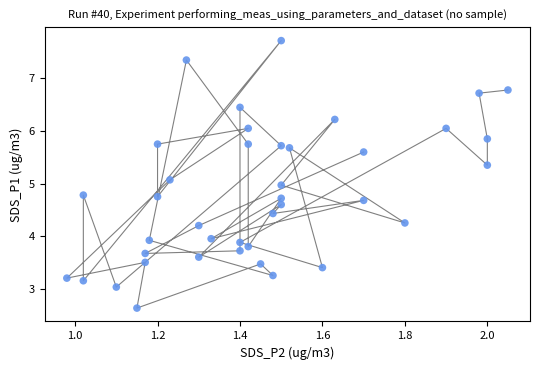

What is the range of Y values (max minus min)?

5.1